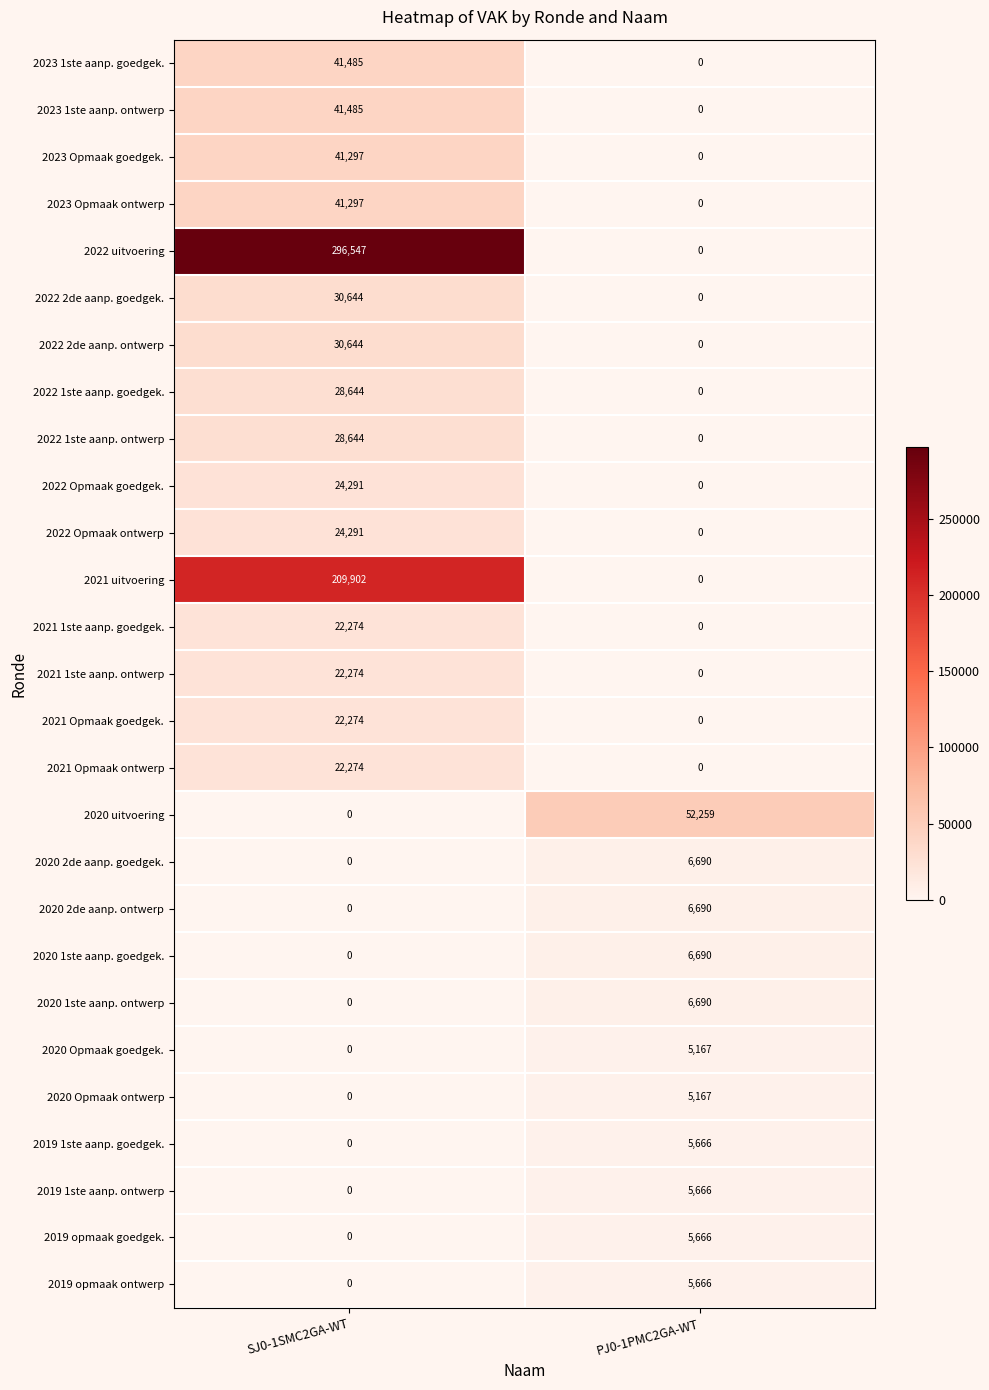

What is the difference between the 2020 1ste aanp. ontwerp values at PJ0-1PMC2GA-WT and SJ0-1SMC2GA-WT?

6690